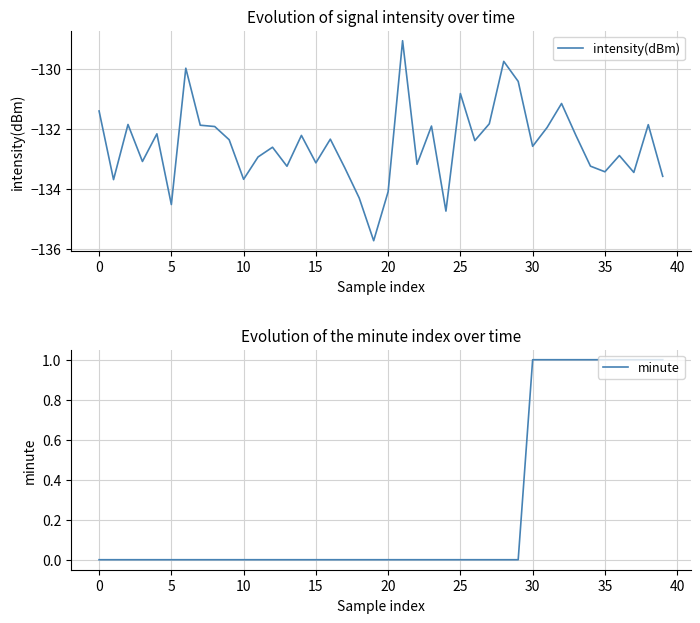

At which category is the sum across all series the highest?

21